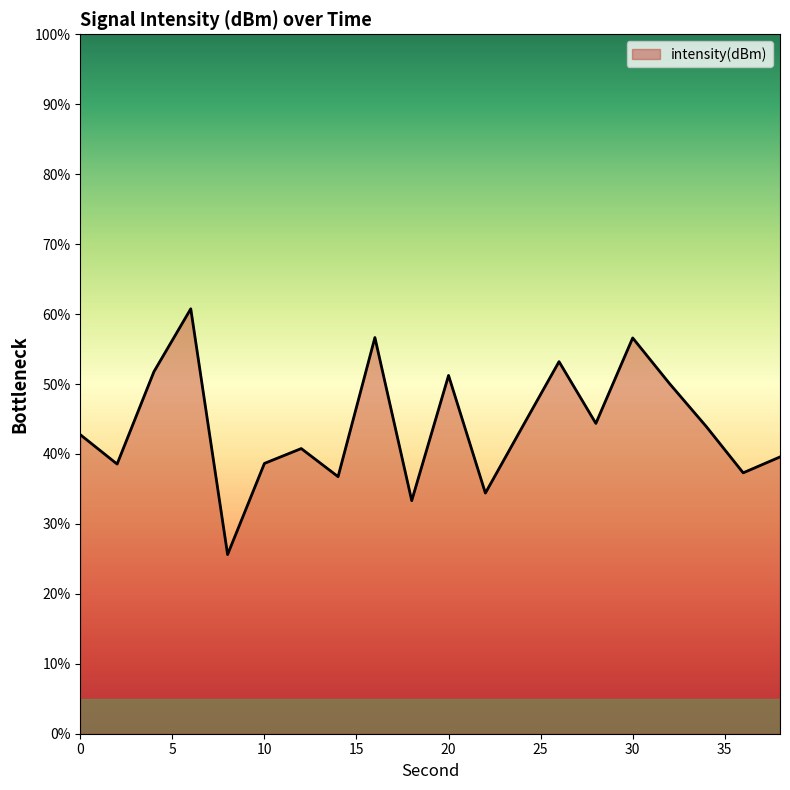

What is the maximum value shown in the chart?

60.8